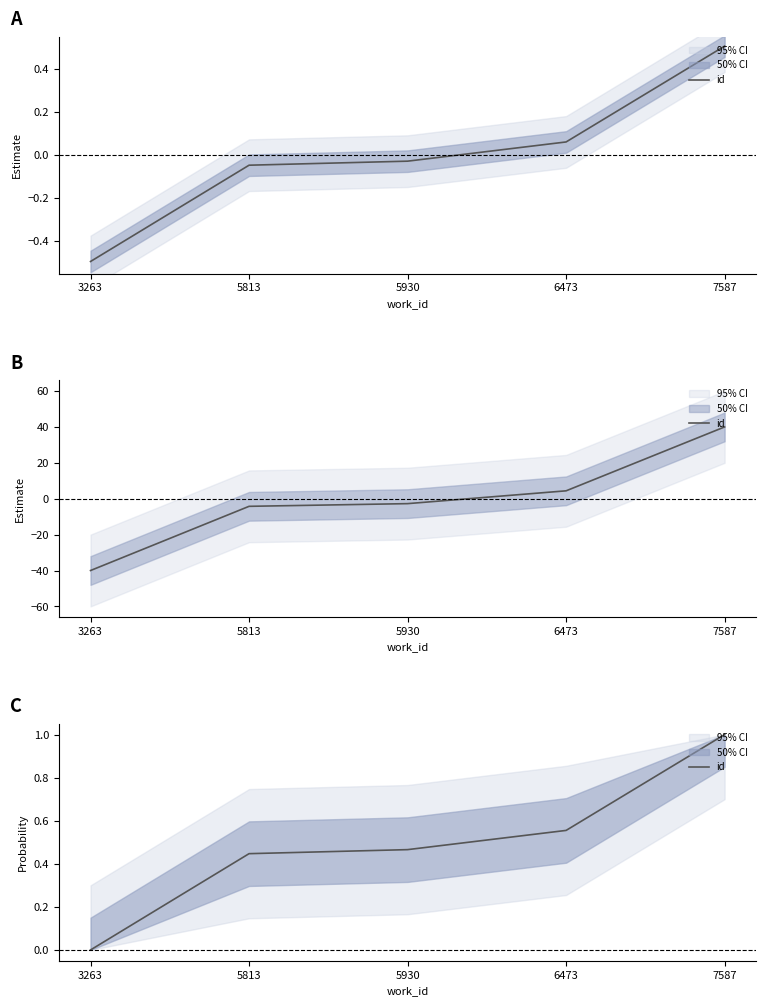

Reading right to left, extract all data points from this chart.

1.0	0.6	0.5	0.4	0.0